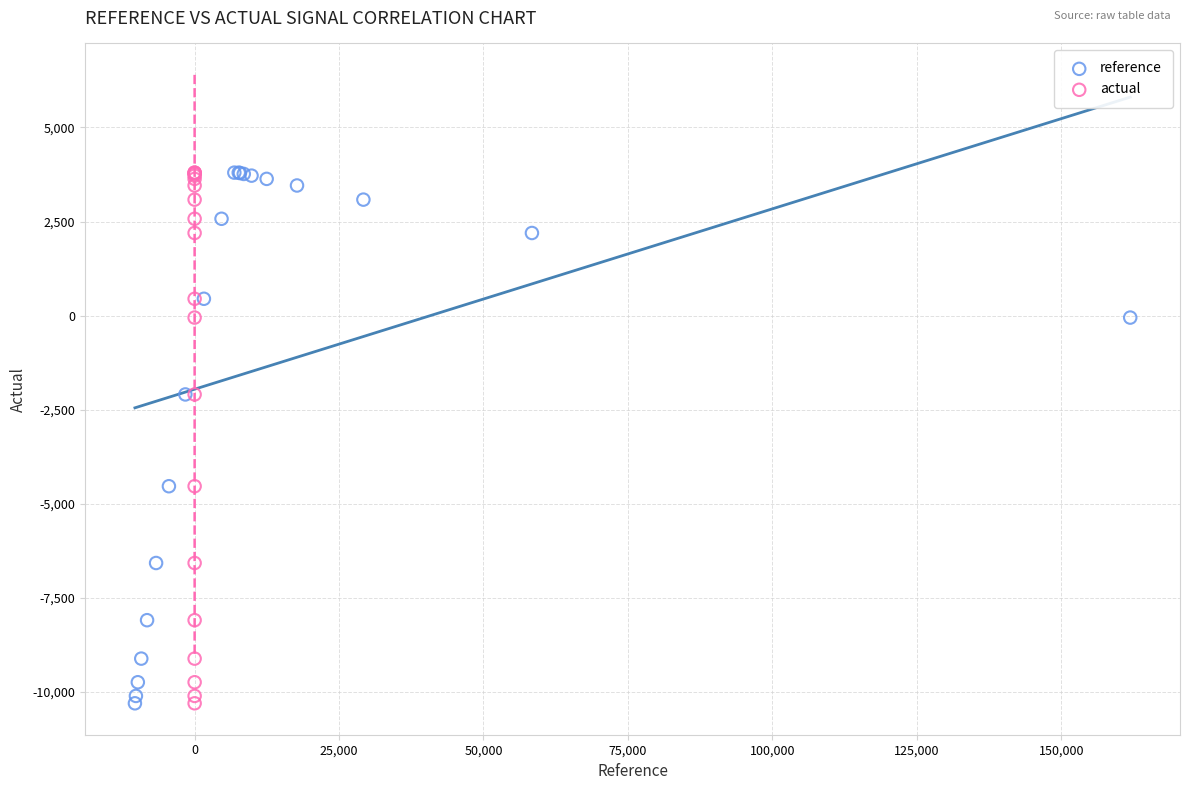

What are all the series names shown in the legend?

reference, actual